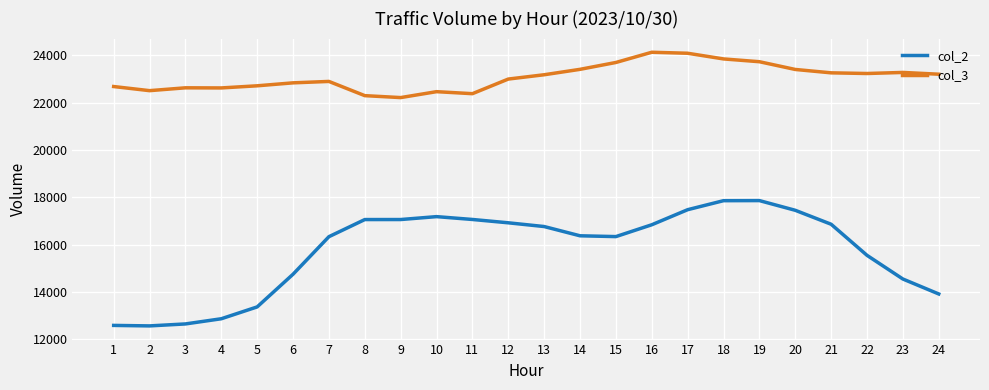

The value of col_2 at 8 is 7804. True or false?

False